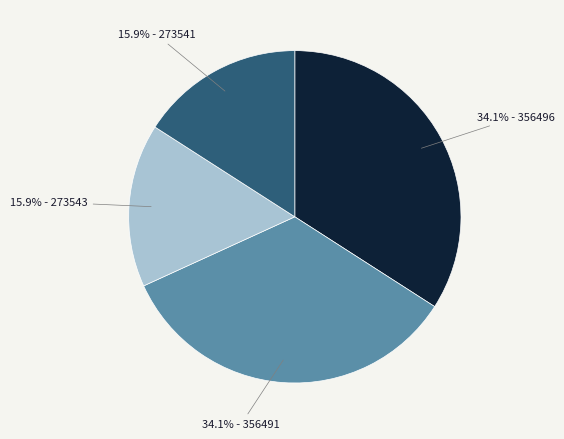

How much of the chart is everything except 15.9% - 273541?

84.1%